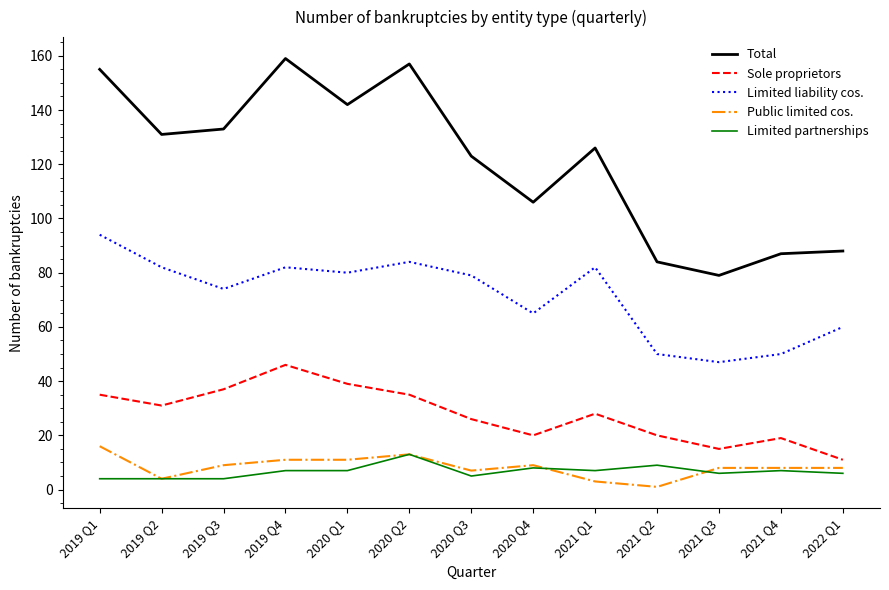

Rank the series at 2019 Q4 from lowest to highest value.

Limited partnerships, Public limited cos., Sole proprietors, Limited liability cos., Total